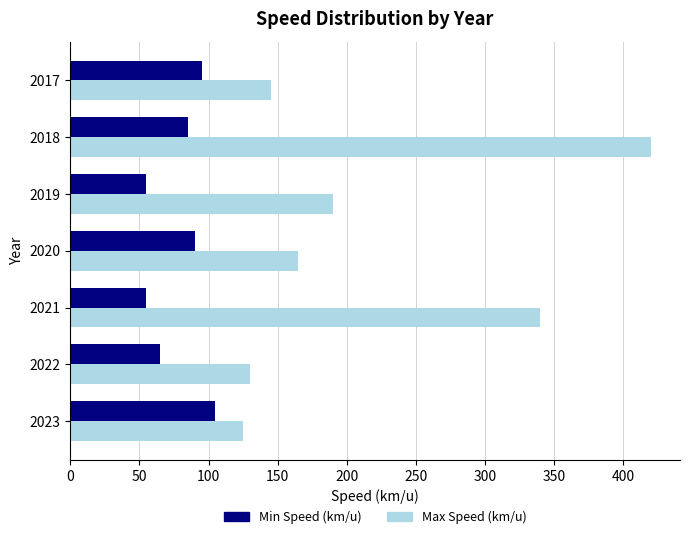

What is the difference between the highest and lowest values at 2019?

135